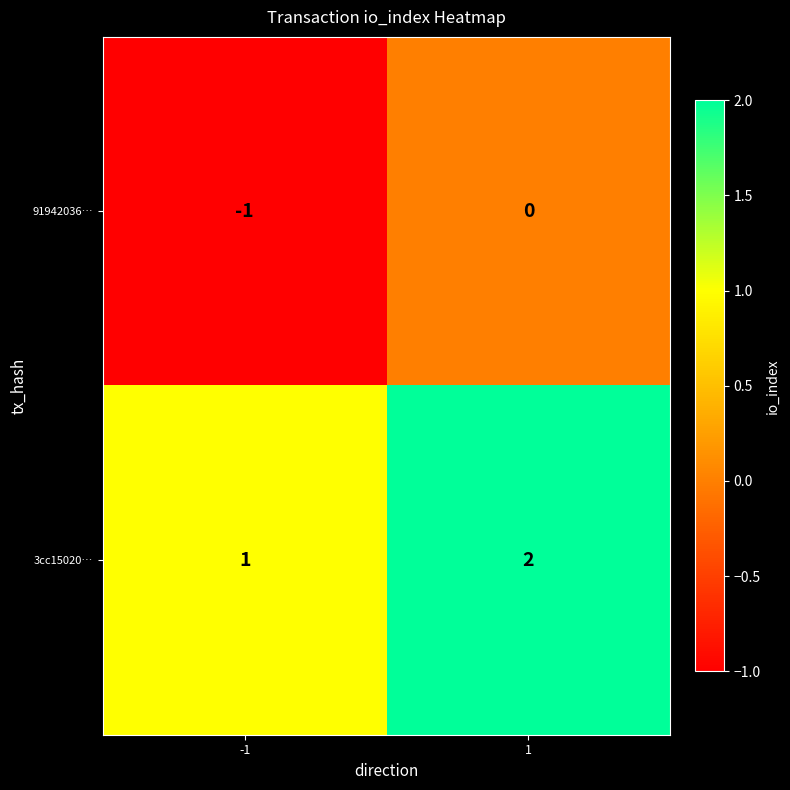

What is the smallest value displayed?

-1